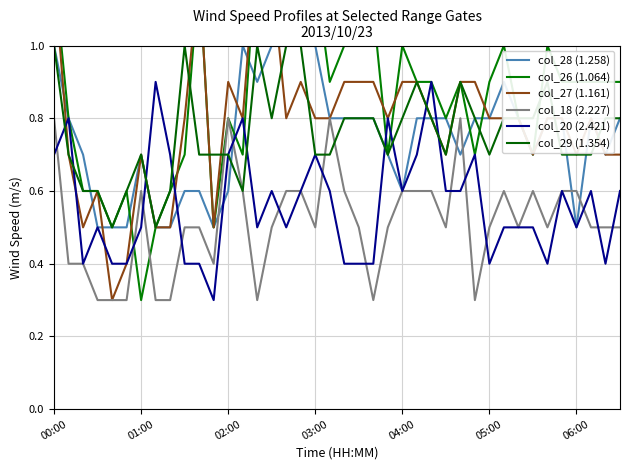

At which label does col_29 (1.354) reach its peak?

00:00